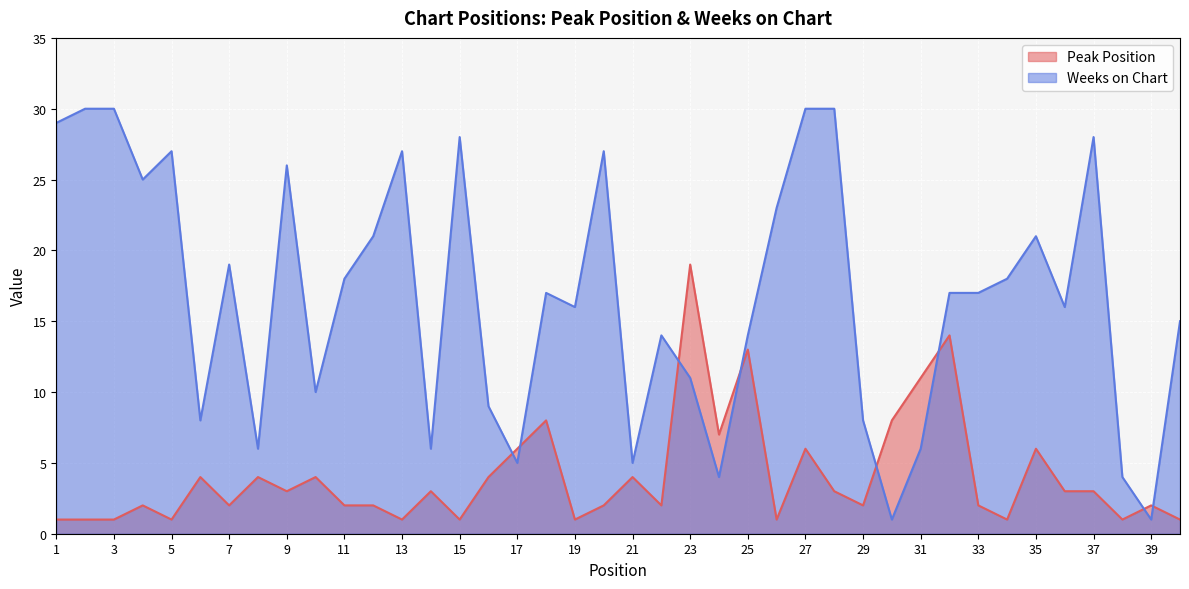

What is the maximum value shown in the chart?

30